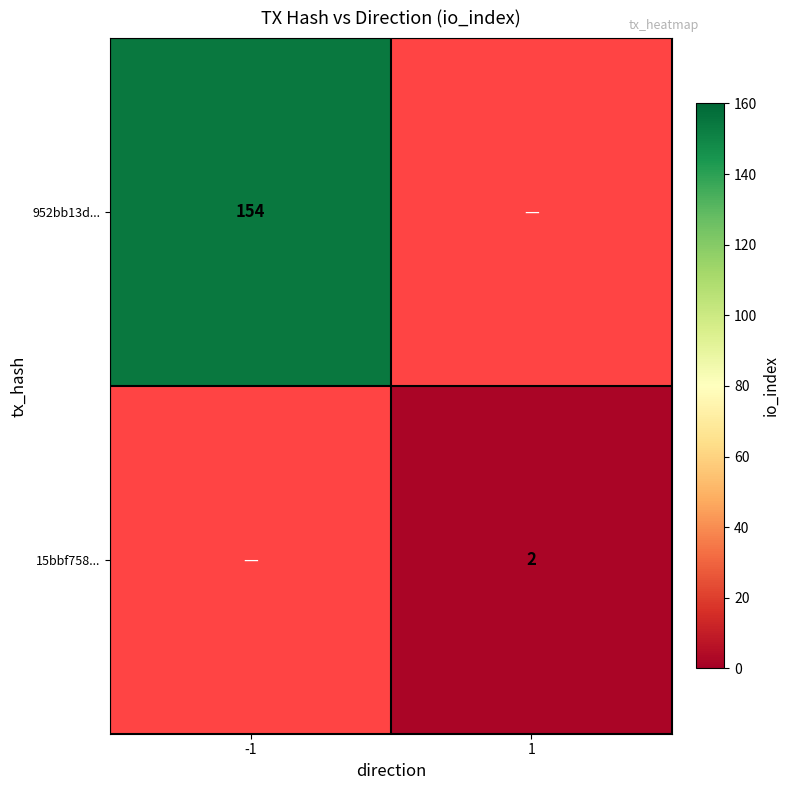

The value of 15bbf758... at 1 is 2. True or false?

True